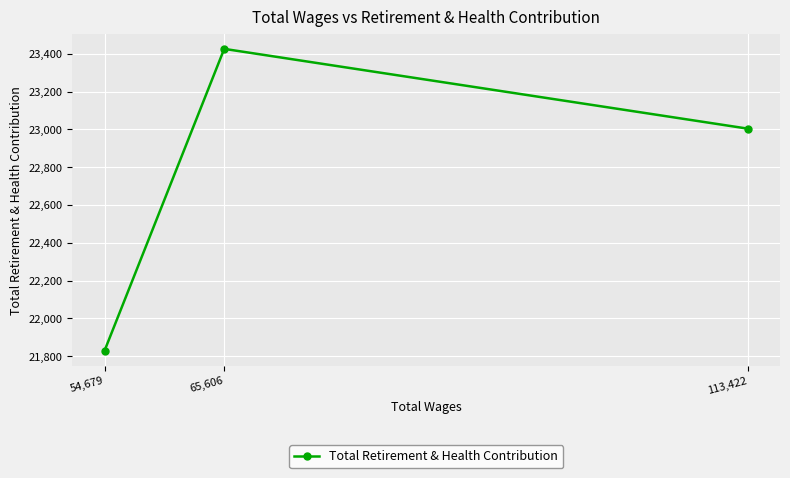

Count the values in the range 21830 to 23426.

3